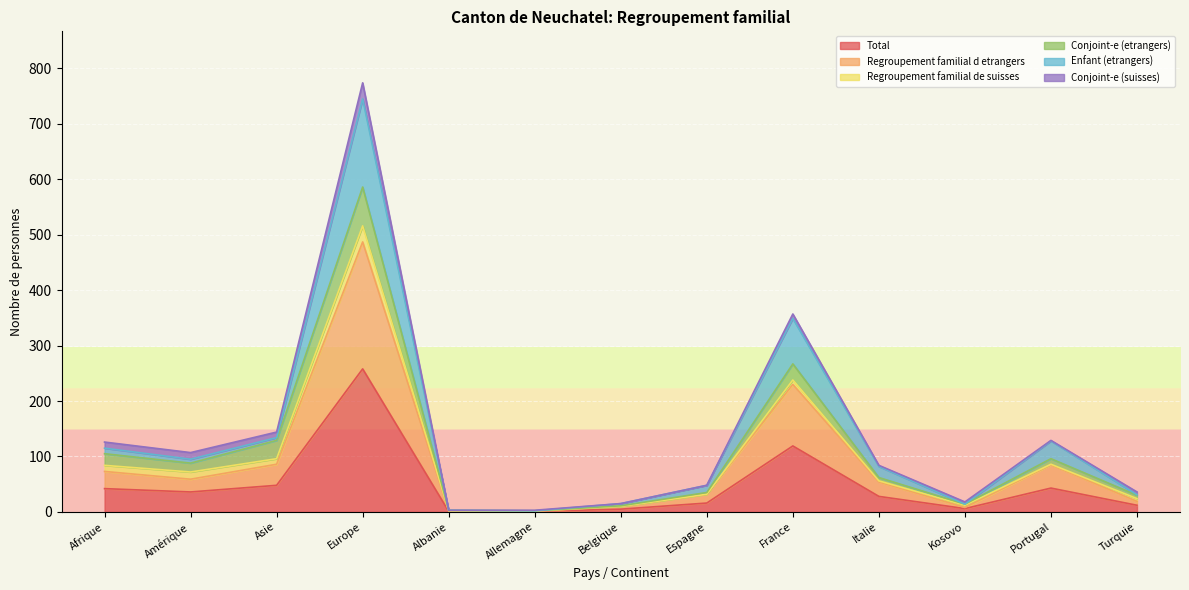

What is the average value of the Total series?

47